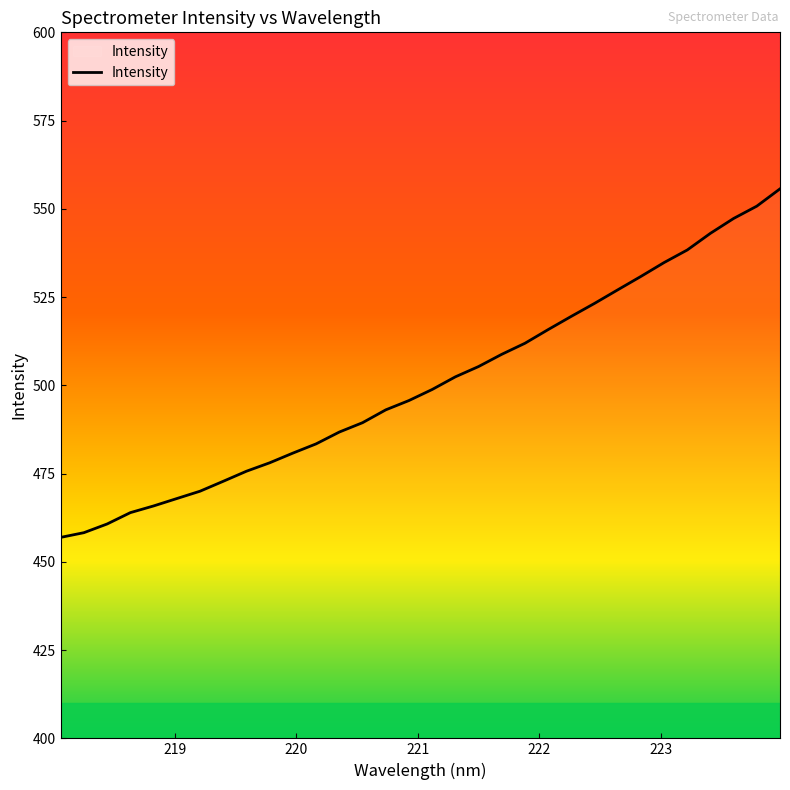

What is the difference between the maximum and minimum values?

98.7